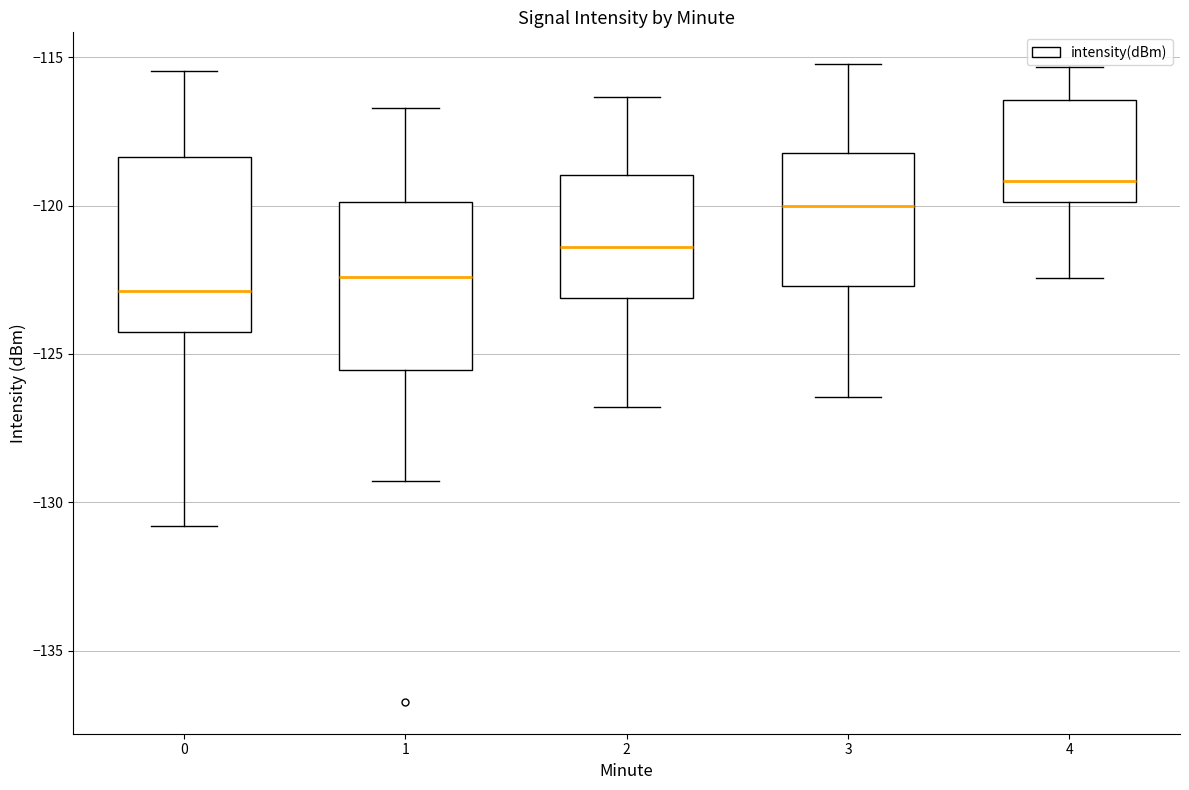

Reading left to right, read every box against the y-axis: the position of its median line, the range the box covers, and the ends of its whiskers. The values are not printed on the chart, so give them approximately, as read against the axis.

0: median -123.0, box -124.5 to -118.5, whiskers -131.0 to -115.5
1: median -122.5, box -125.5 to -120.0, whiskers -129.5 to -116.5
2: median -121.5, box -123.0 to -119.0, whiskers -127.0 to -116.5
3: median -120.0, box -122.5 to -118.0, whiskers -126.5 to -115.0
4: median -119.0, box -120.0 to -116.5, whiskers -122.5 to -115.5